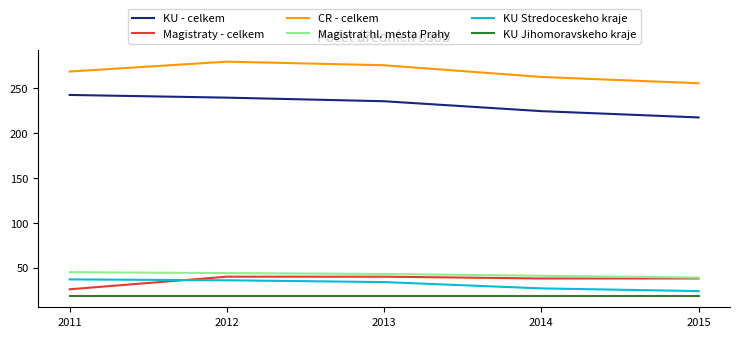

Which series has the largest total across all categories?

CR - celkem